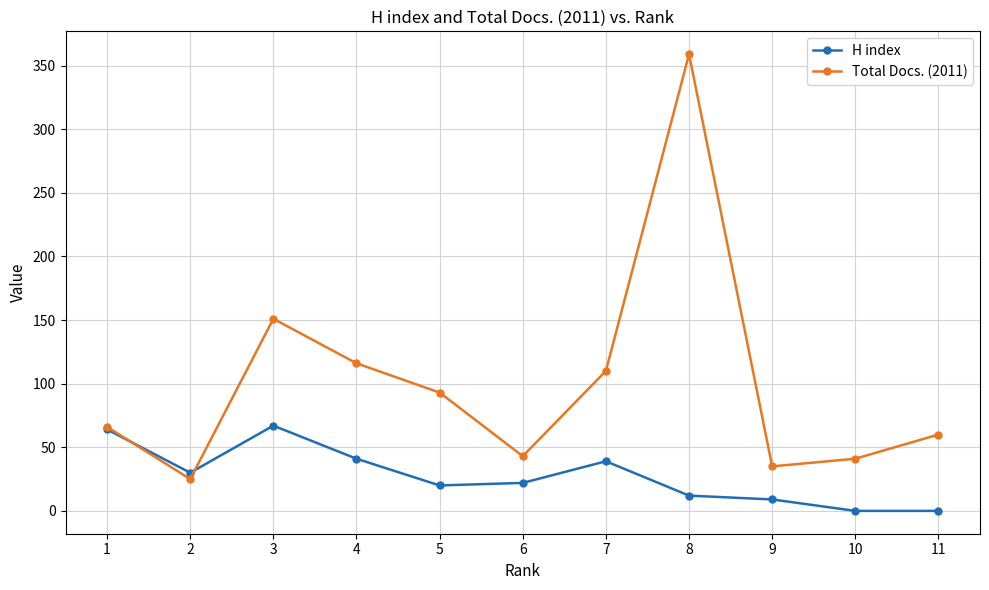

What is the spread (max minus min) of values at 10?

41